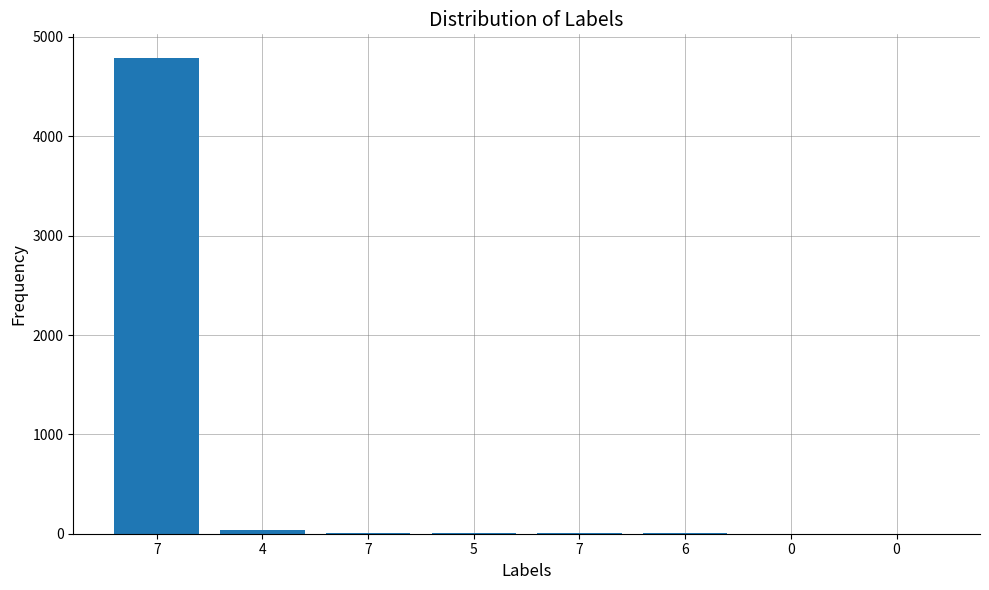

At which label is the value closest to 2393?

4